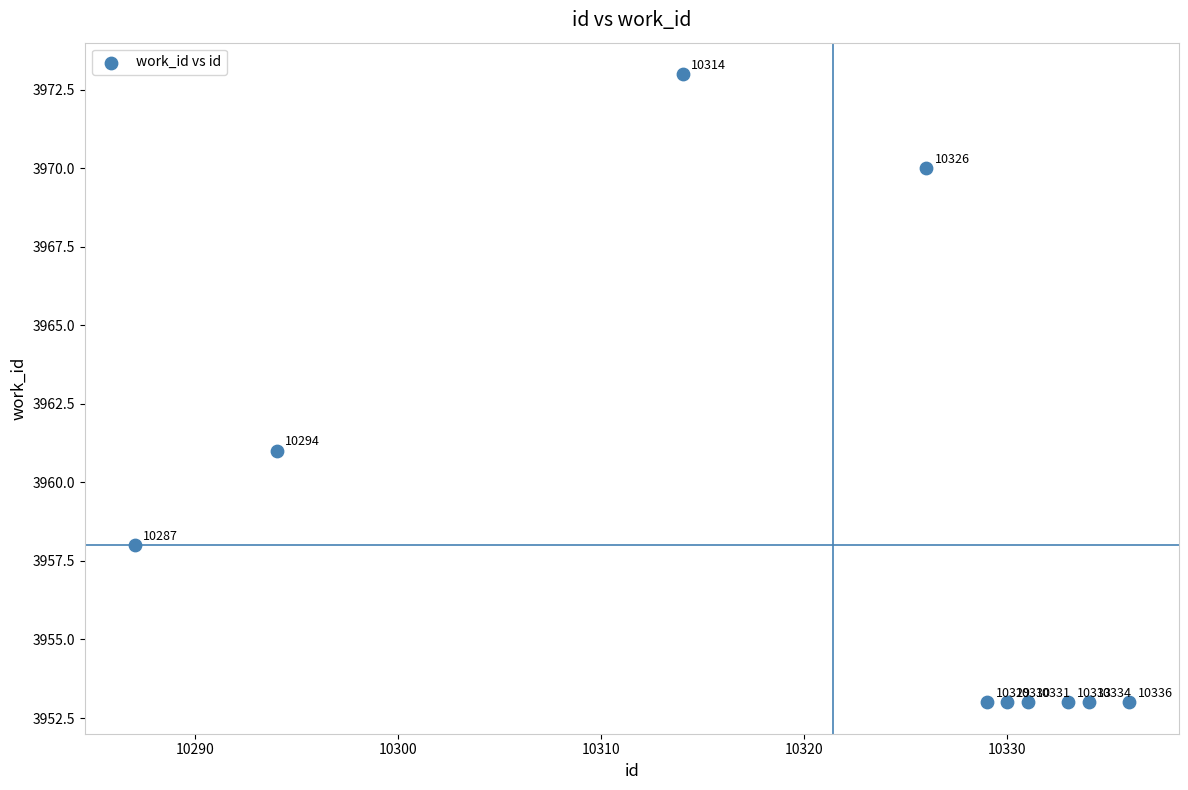

What is the average Y value?

3958